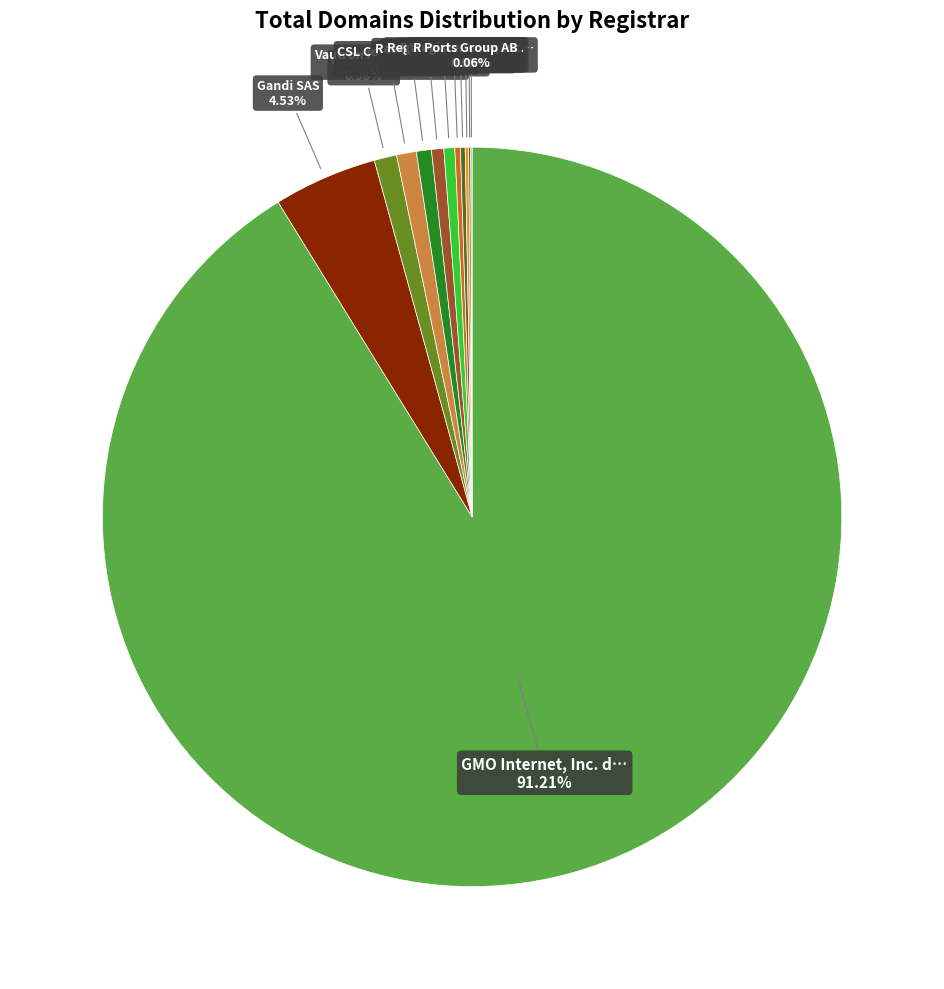

How many slices are in this pie chart?

12